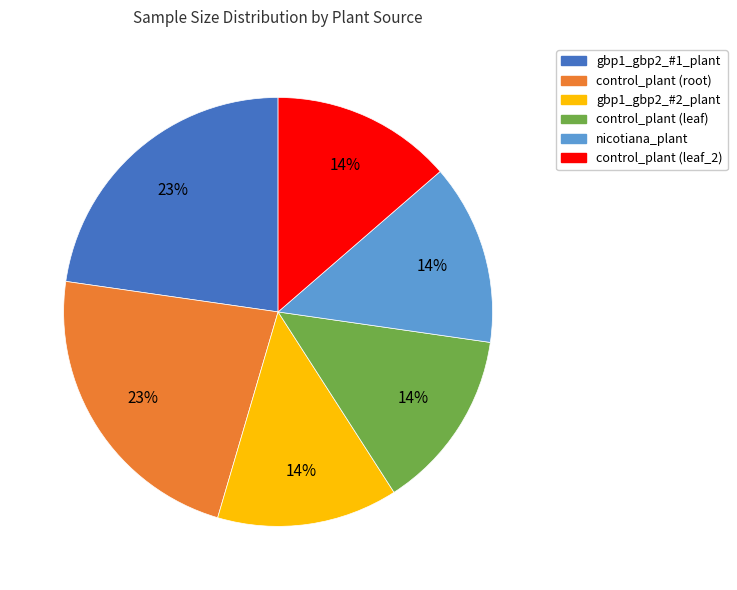

Do gbp1_gbp2_#1_plant and control_plant (leaf) together represent more than half of the pie?

No